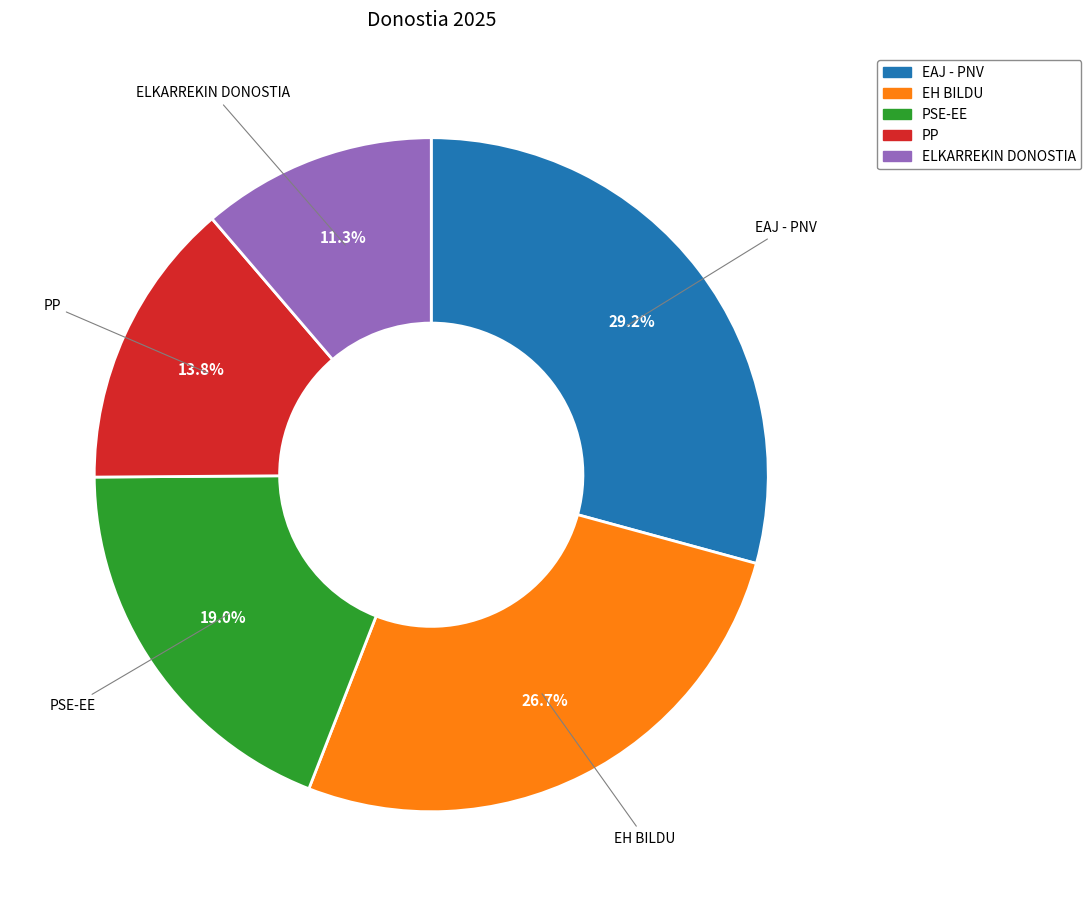

Approximately how many times larger is the value at ELKARREKIN DONOSTIA compared to EAJ - PNV?

0.4